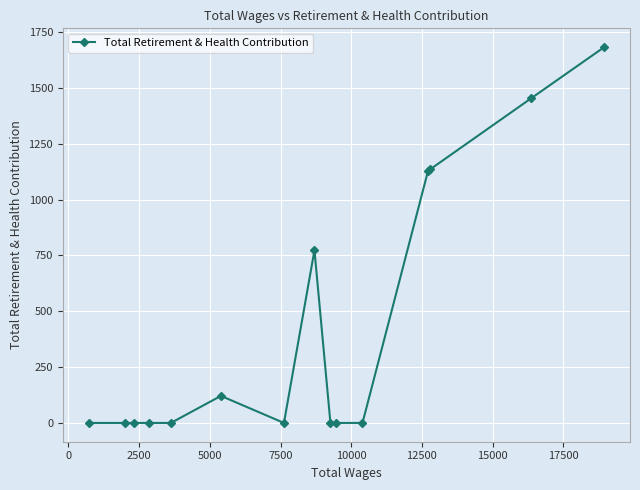

What is the maximum value shown in the chart?

1682